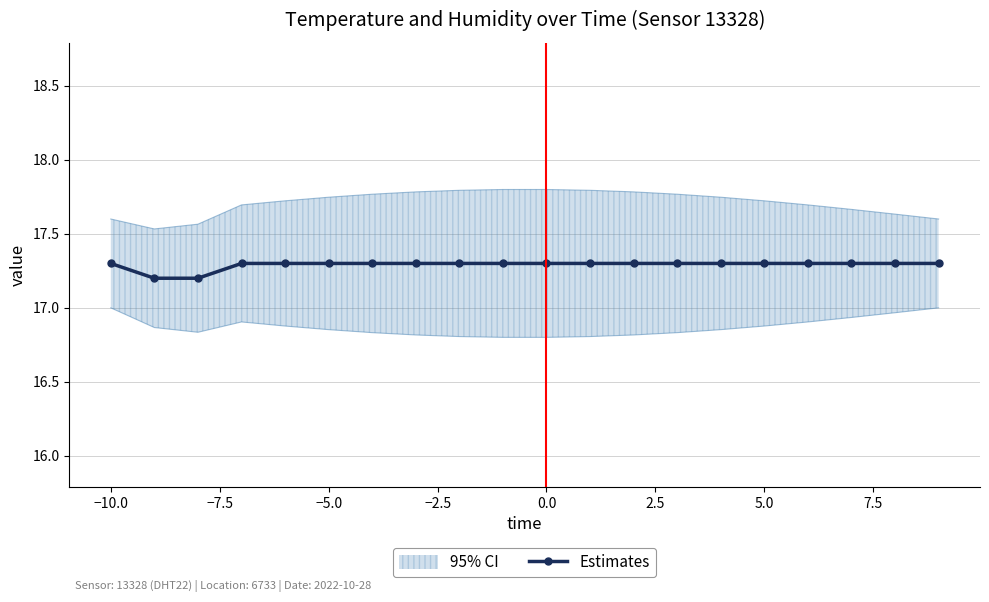

What is the value of the 13th point from the left?

17.3